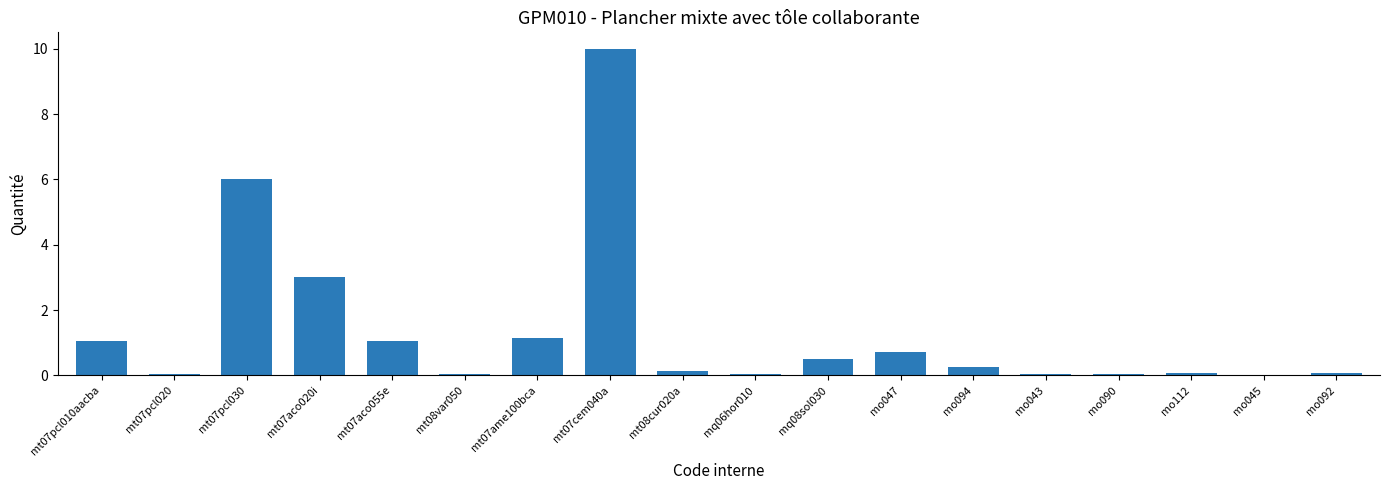

What is the greatest value displayed?

10.0